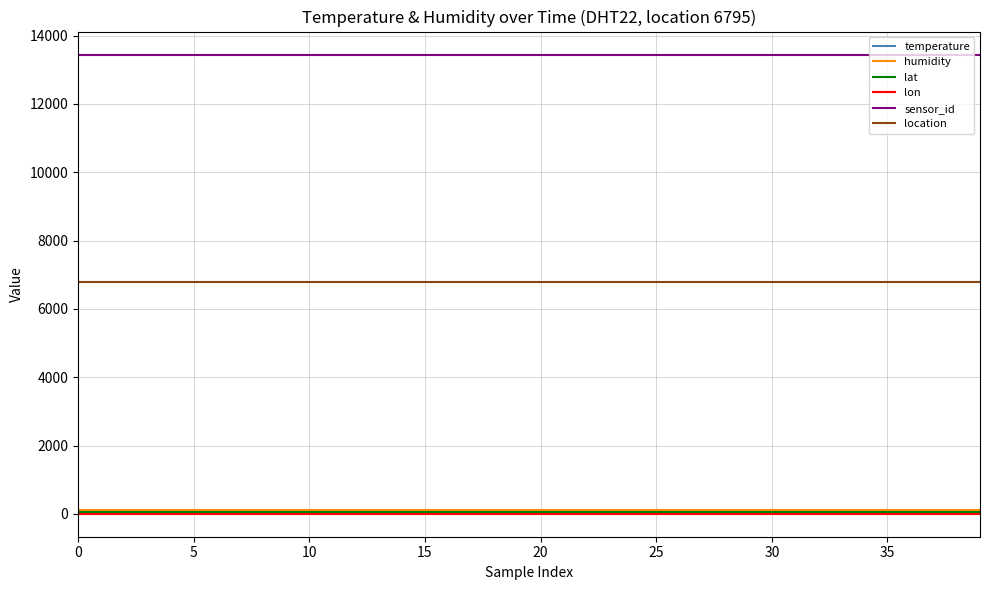

What is the lowest value of the sensor_id series?

13446.0